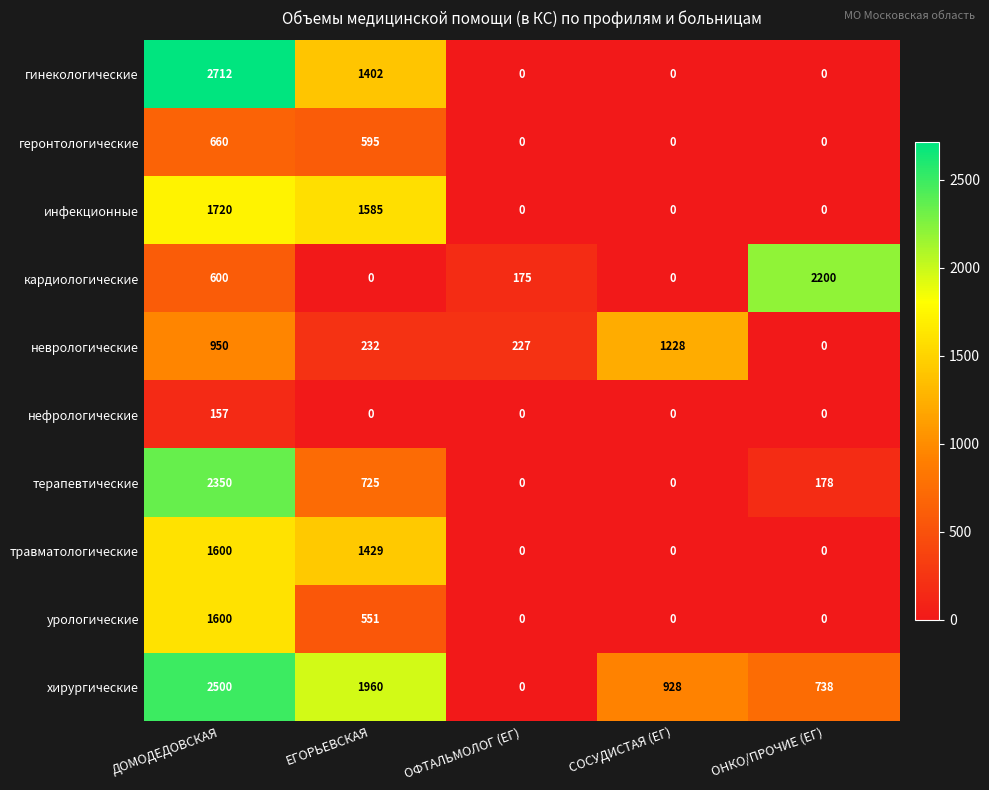

Between ОФТАЛЬМОЛОГ (ЕГ) and СОСУДИСТАЯ (ЕГ), which series saw the biggest shift?

неврологические